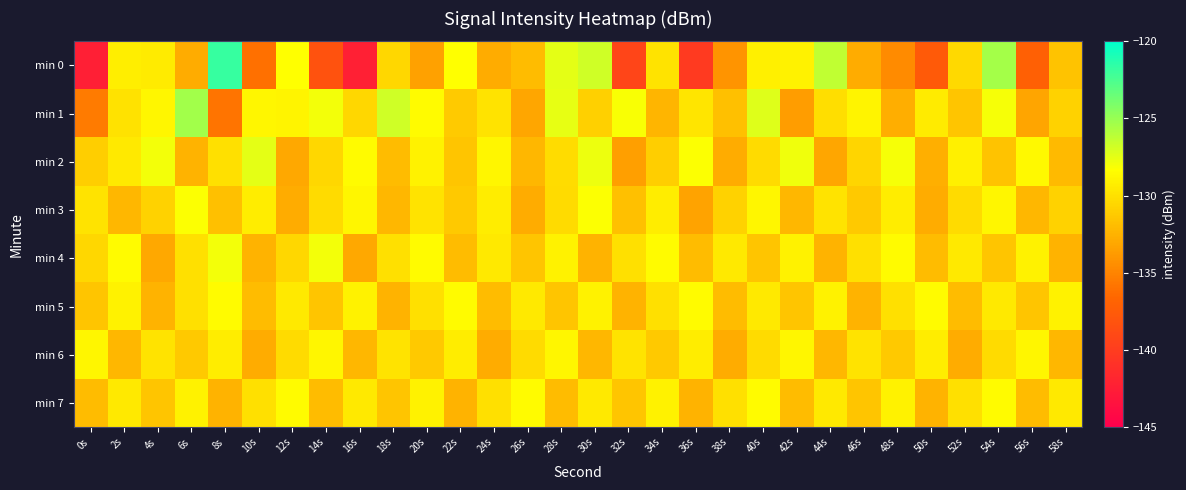

How many series are shown in this chart?

8